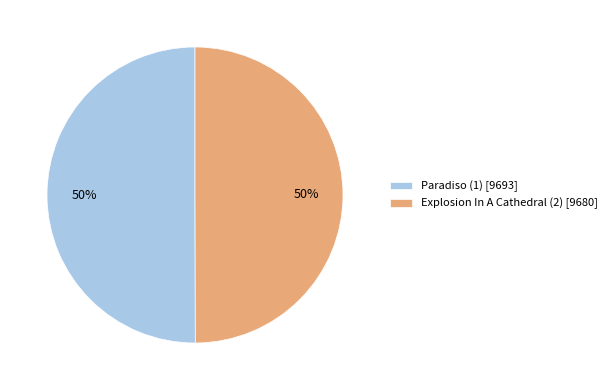

To the nearest percent, what percentage of the pie is Paradiso (1)?

50%